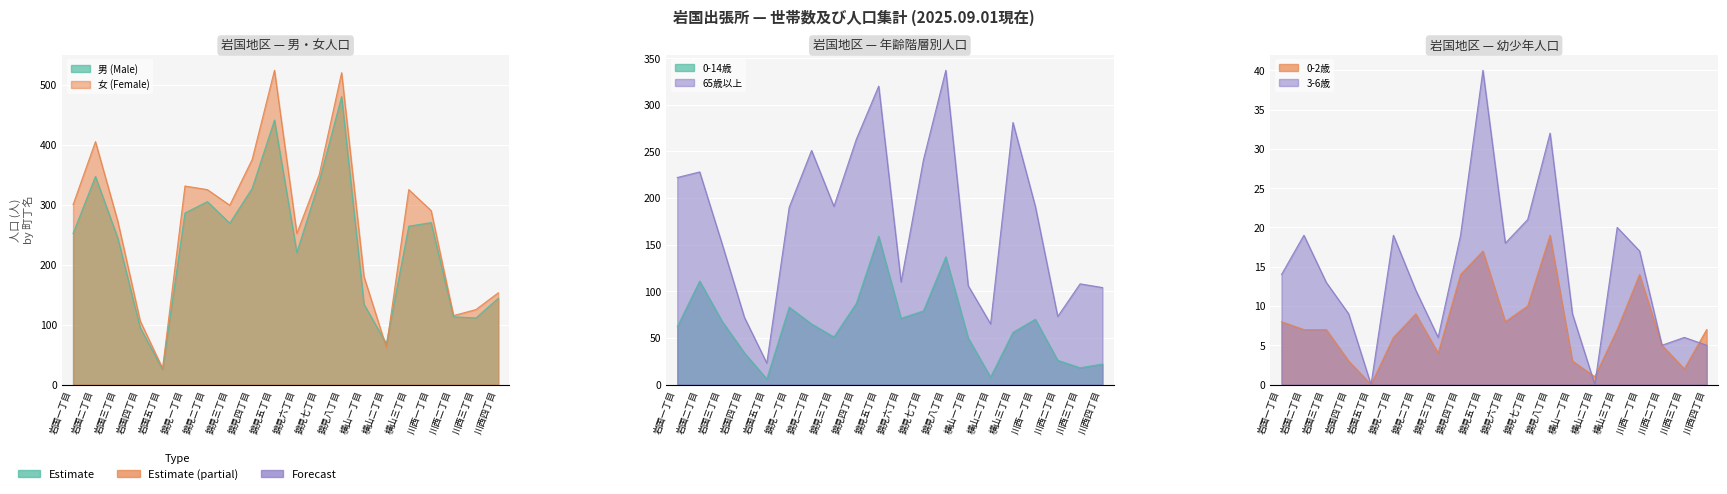

What is the difference between the maximum and minimum values in the 3-6歳 series?

40